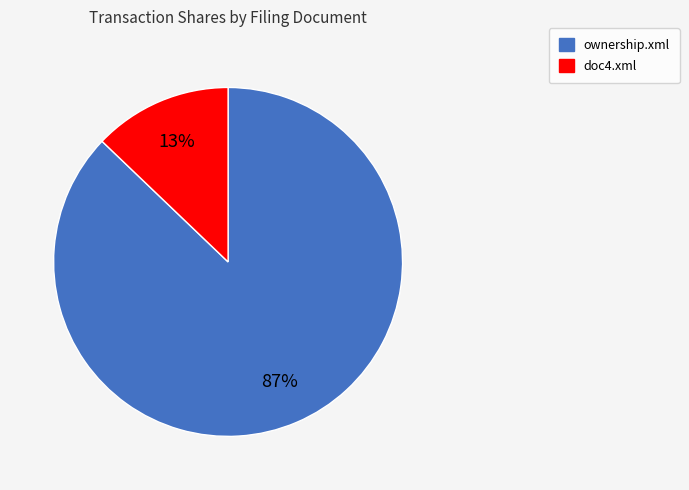

What is the smallest slice in the pie chart?

doc4.xml